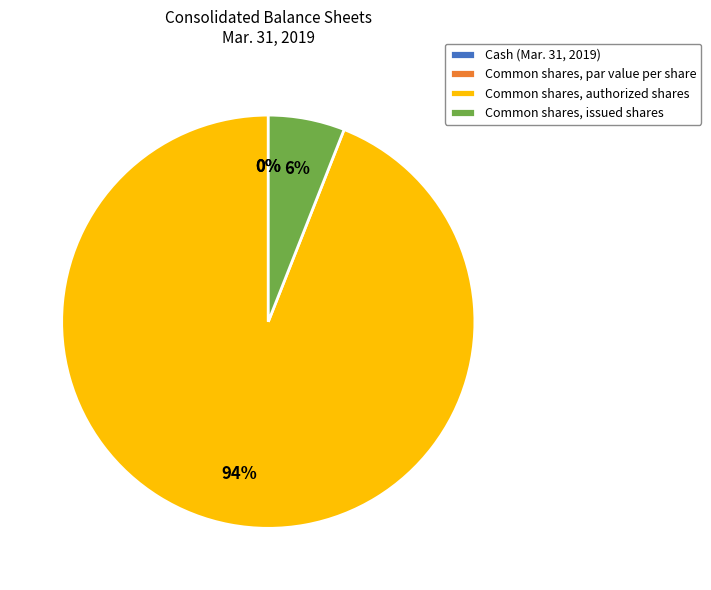

Which category accounts for the majority?

Common shares, authorized shares